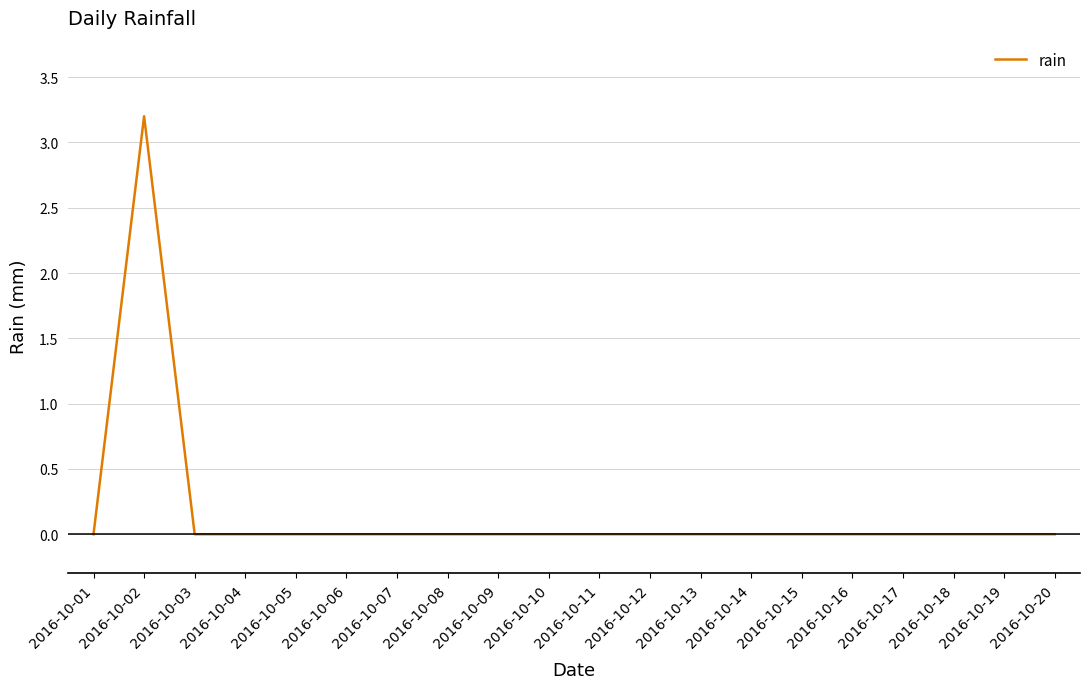

What is the difference between the maximum and minimum values?

3.2